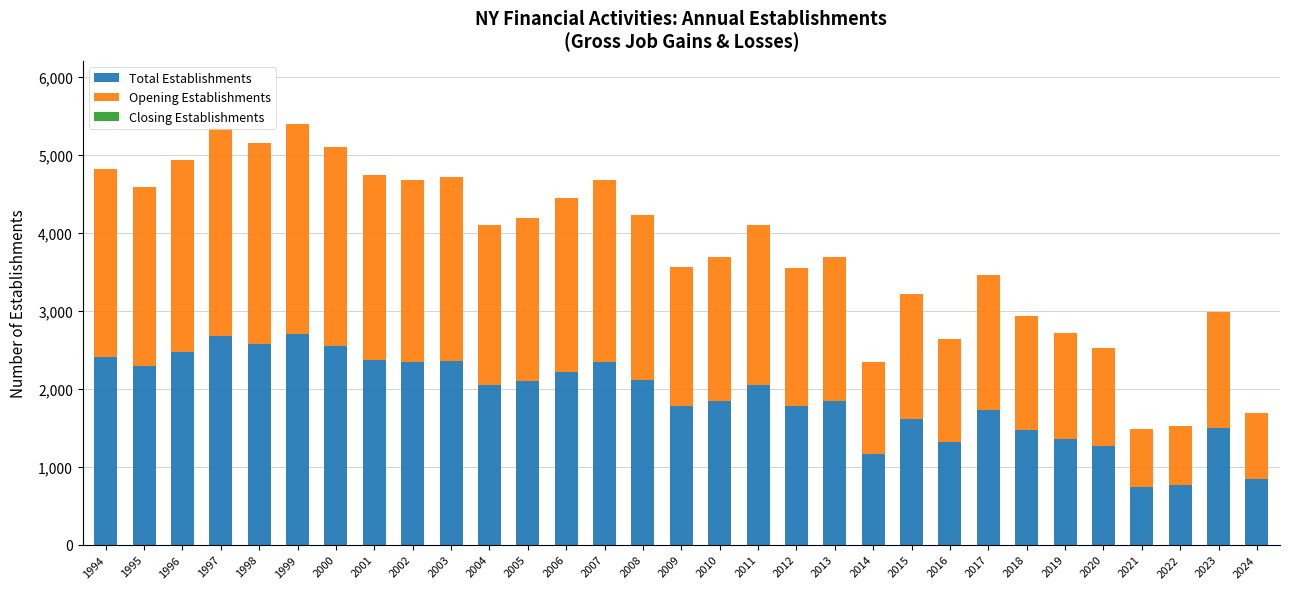

The value of Total Establishments at 1996 is 2471. True or false?

True